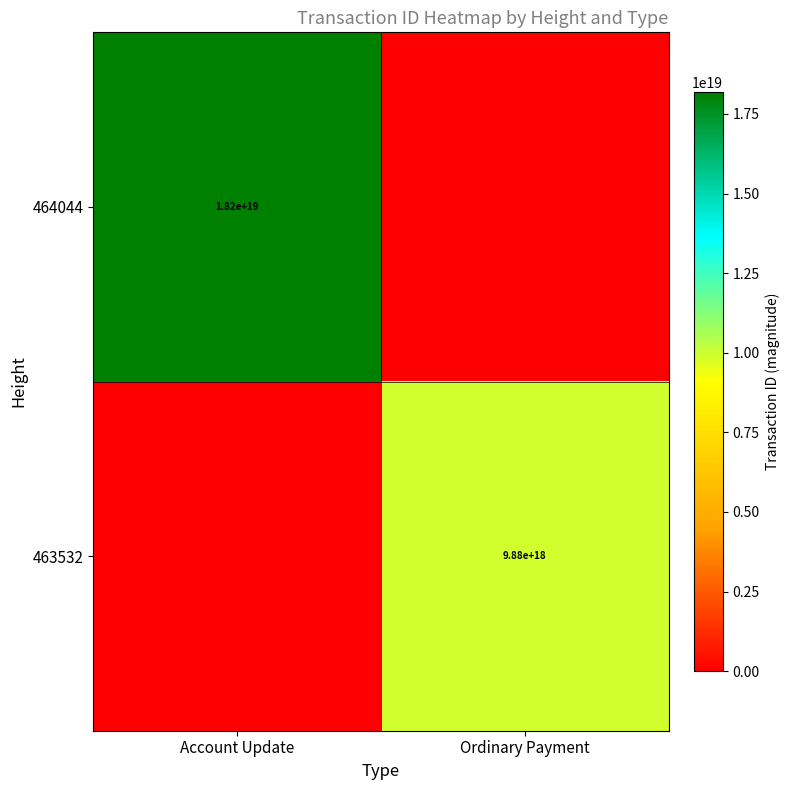

Is the value of 464044 at Account Update greater than the value of 463532 at Ordinary Payment?

Yes